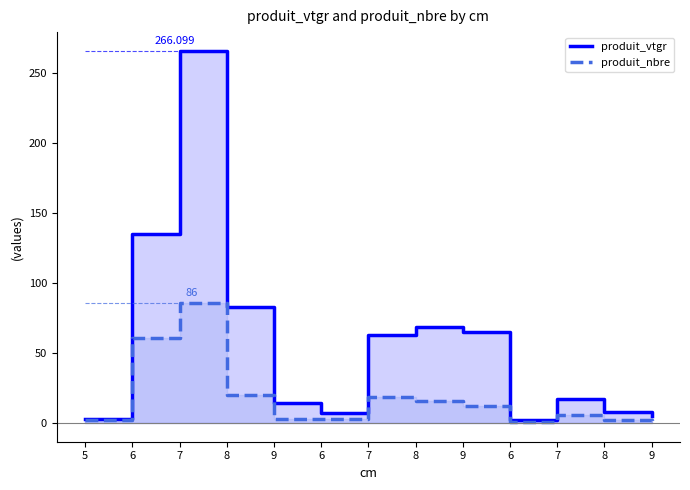

Is it true that produit_nbre equals 8.5 at 7?

False